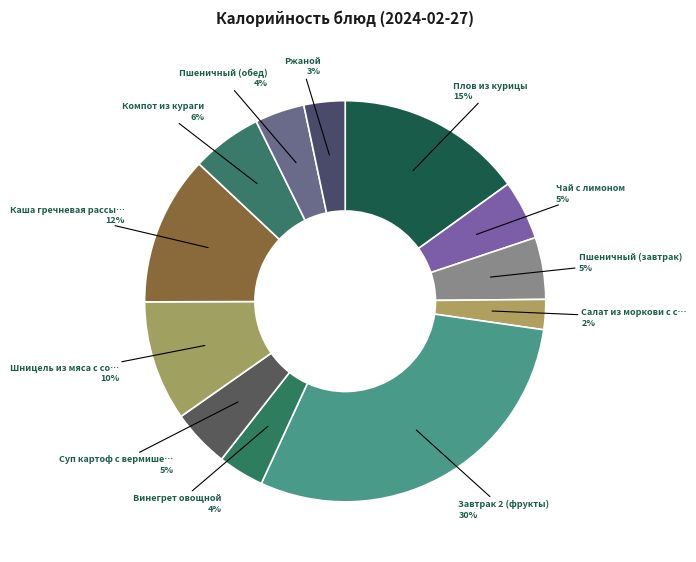

Count the number of slices in the pie.

12